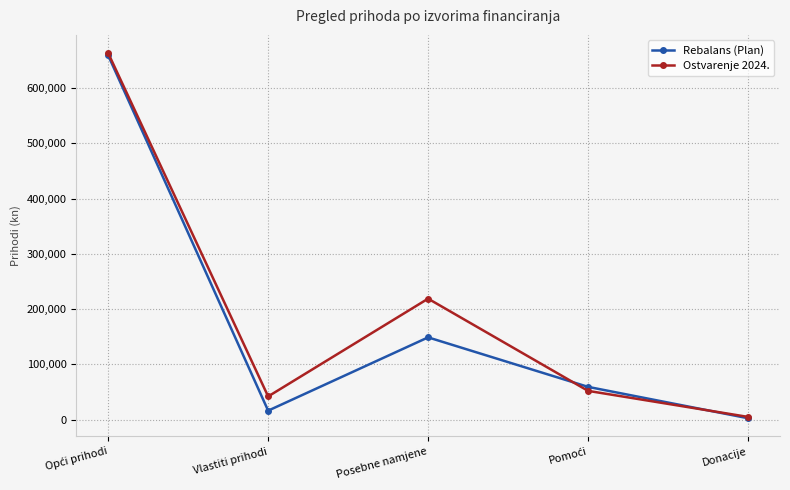

What is the value of the Ostvarenje 2024. point at the 2nd from the left?

42039.2